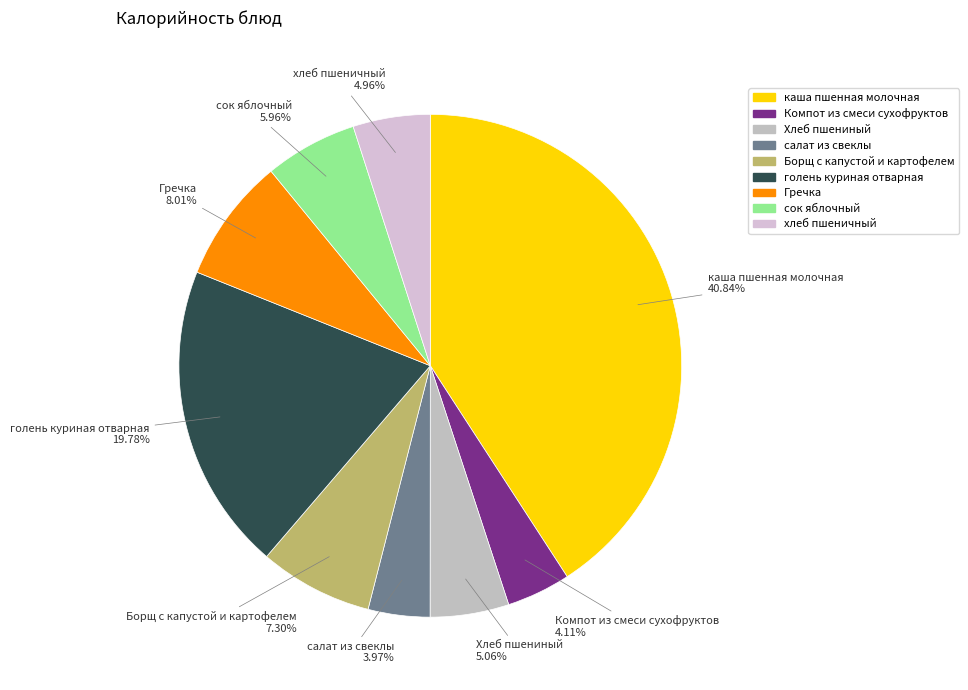

Is it true that сок яблочный is 6% of the pie?

True